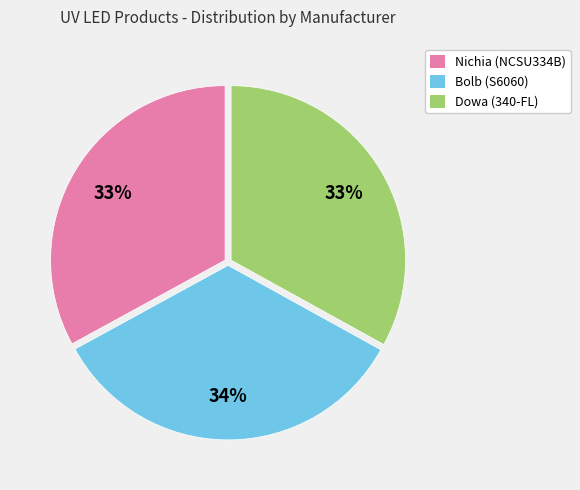

True or false: Bolb (S6060) accounts for 46% of the total.

False